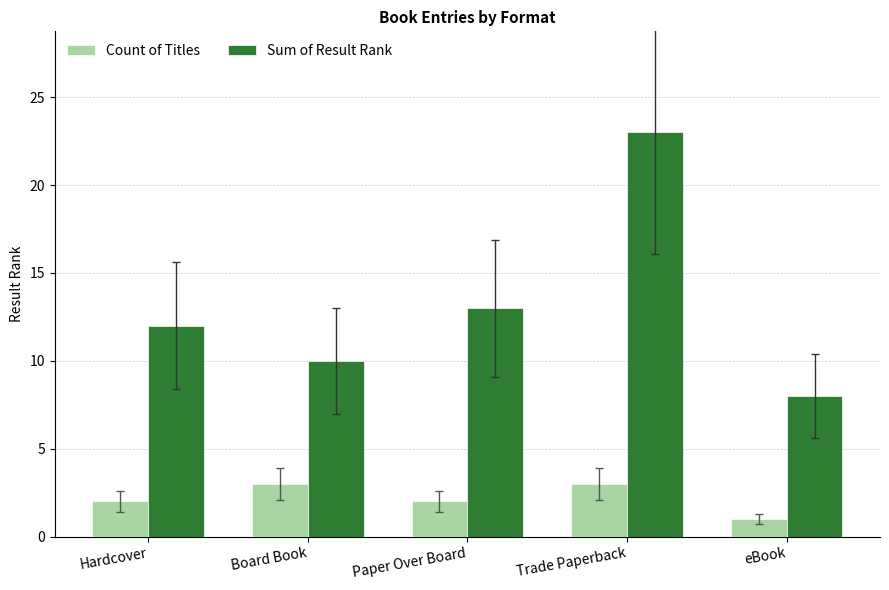

How many bars are there in total?

10